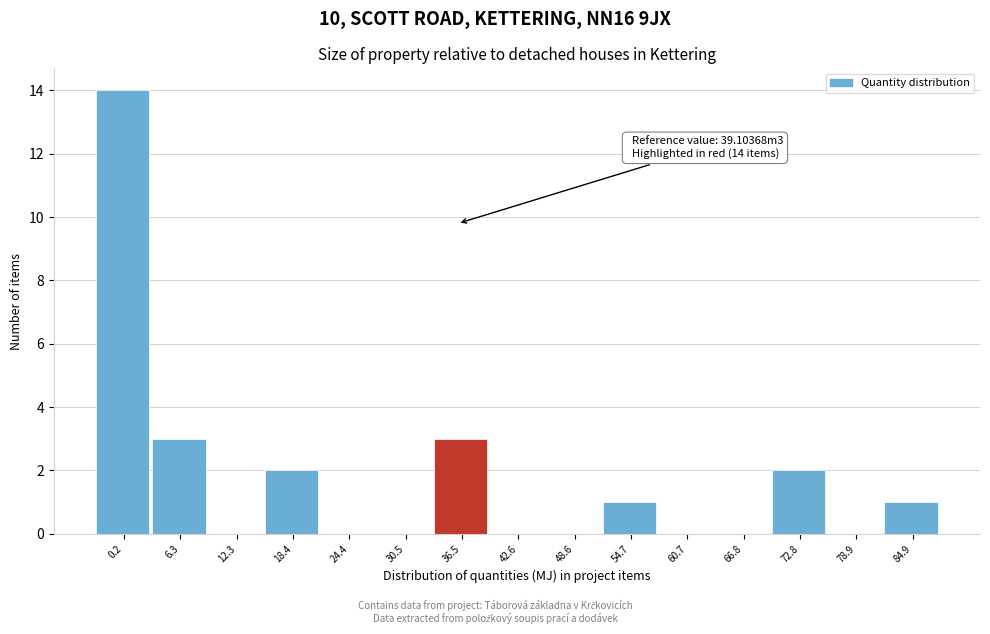

Reading right to left, what are all the values shown in this chart?

84.9=1	78.9=0	72.8=2	66.8=0	60.7=0	54.7=1	48.6=0	42.6=0	36.5=3	30.5=0	24.4=0	18.4=2	12.3=0	6.3=3	0.2=14